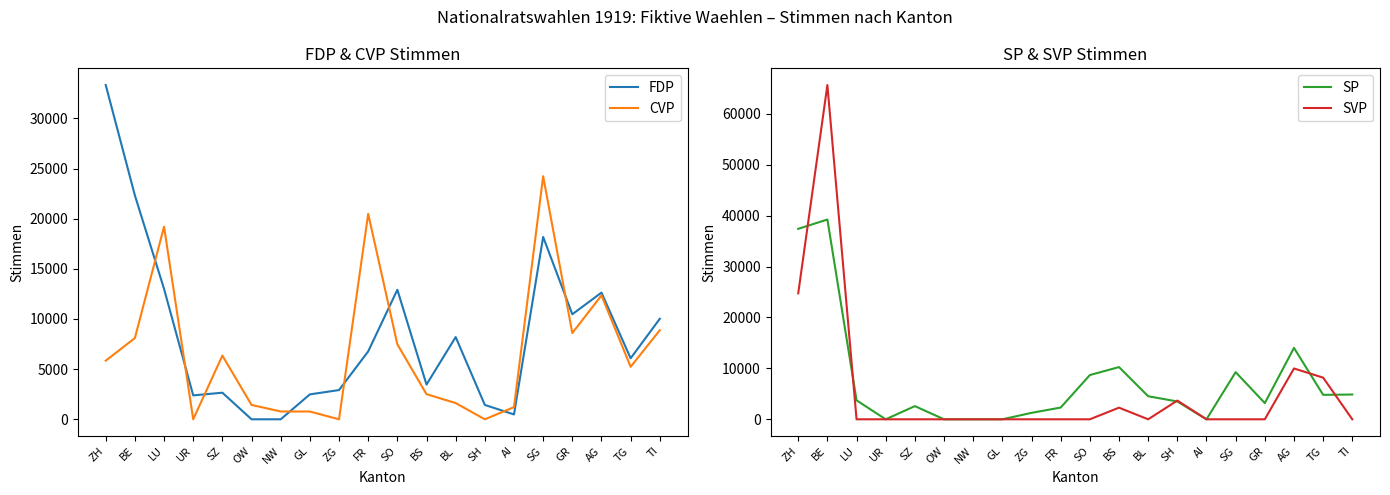

In FDP, how many points are lower than both neighbors (excluding endpoints)?

5